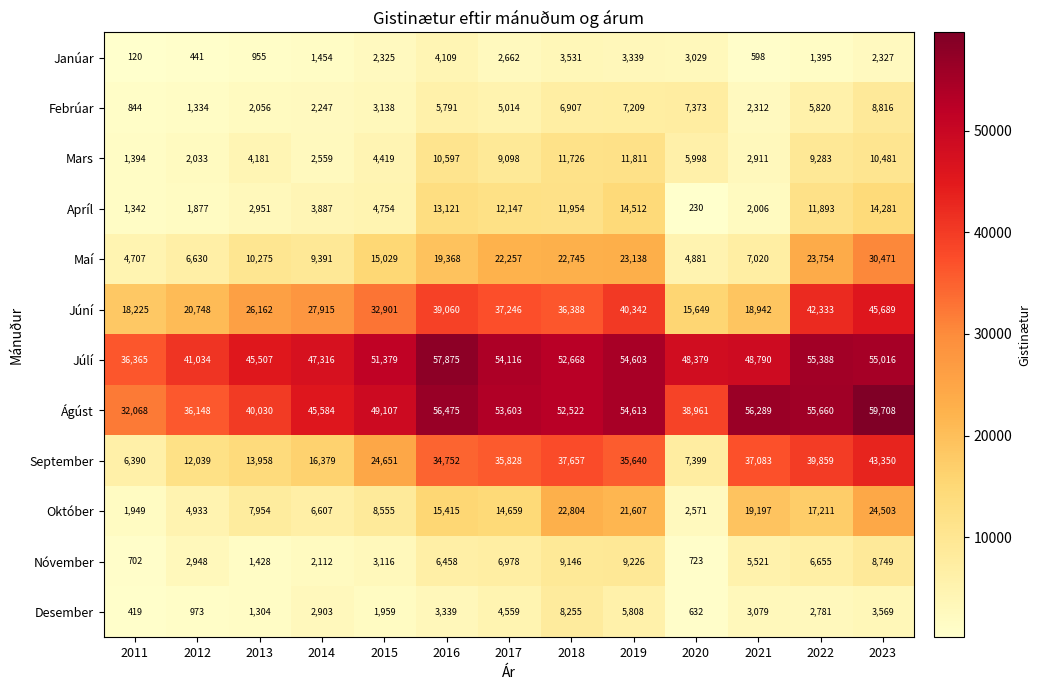

True or false: September has a value of 7399 at 2020.

True